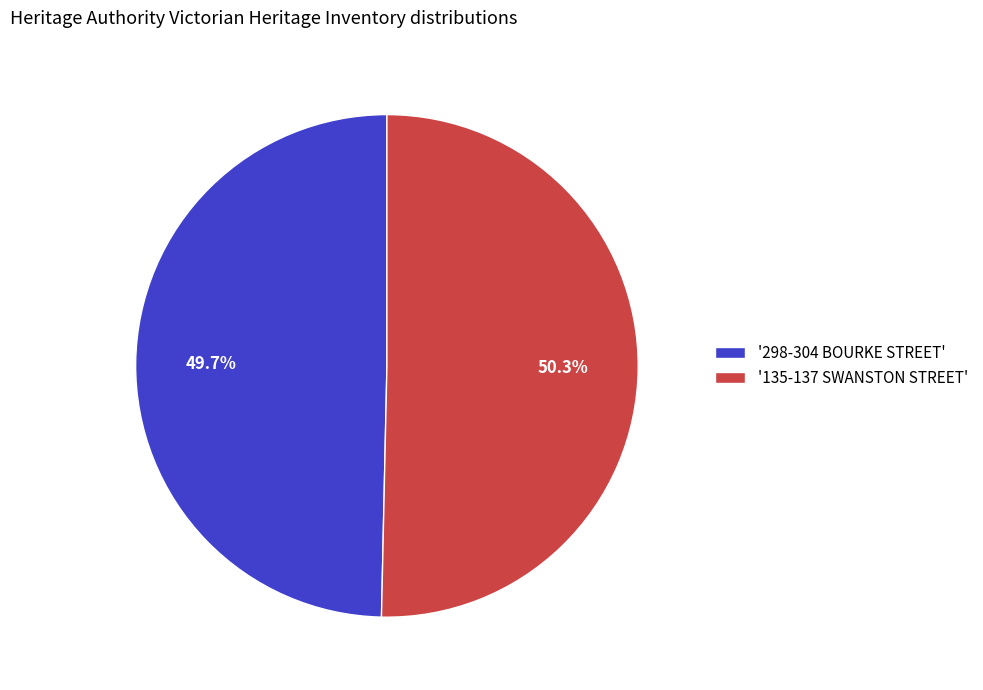

Which category has the biggest portion of the pie?

'135-137 SWANSTON STREET'